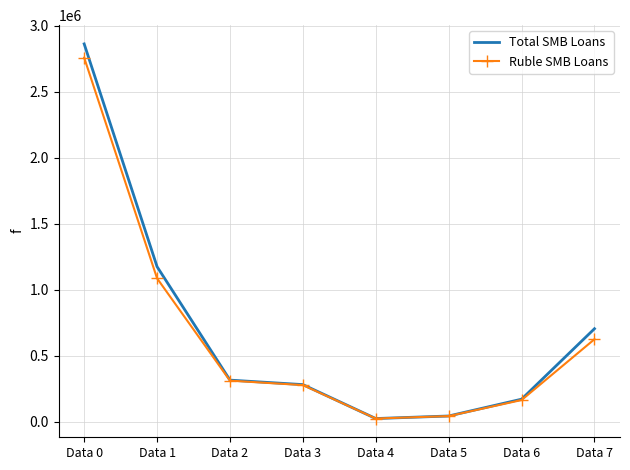

The Total SMB Loans series shows 1844895 at Data 1. True or false?

False